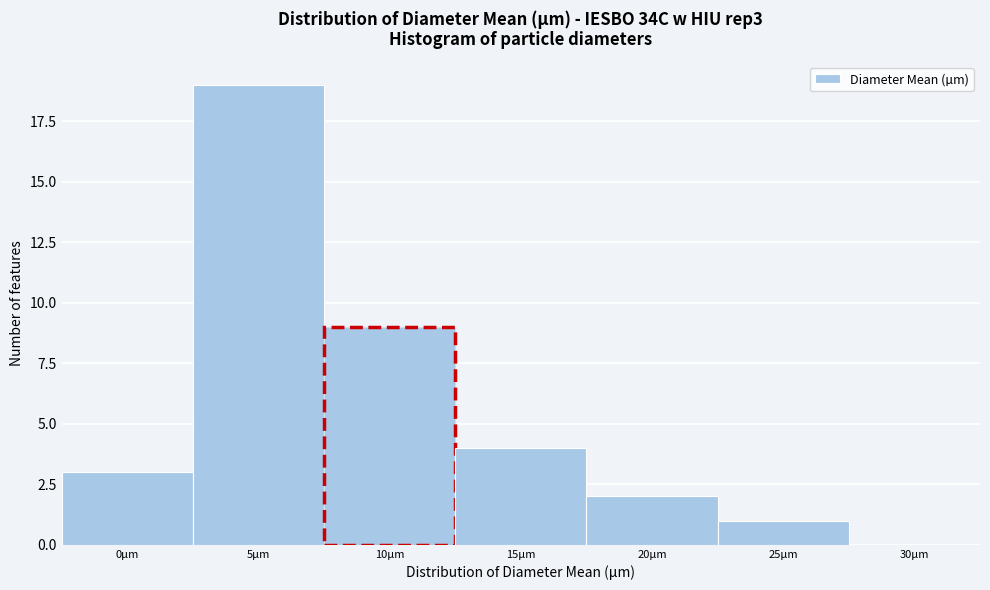

Reading left to right, what are all the values shown in this chart?

0µm=3	5µm=19	10µm=9	15µm=4	20µm=2	25µm=1	30µm=0